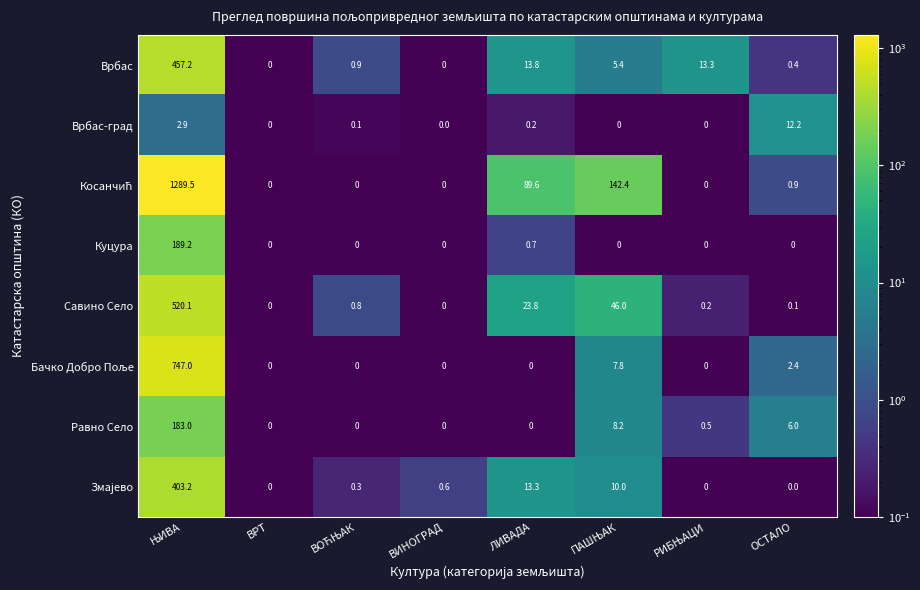

What is the difference between the maximum and minimum values in the Равно Село series?

183.0